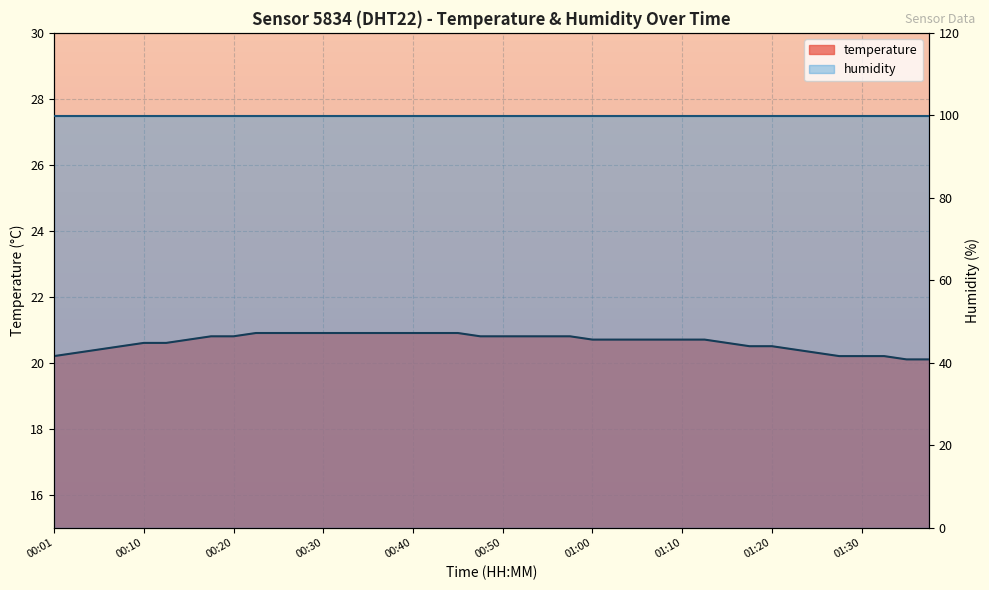

Rank the categories by value from highest to lowest.

00:23, 00:25, 00:28, 00:30, 00:33, 00:35, 00:37, 00:40, 00:42, 00:45, 00:18, 00:20, 00:47, 00:50, 00:52, 00:55, 00:58, 00:15, 01:00, 01:03, 01:05, 01:08, 01:10, 01:13, 00:10, 00:13, 01:15, 00:08, 01:18, 01:20, 00:06, 01:23, 00:03, 01:25, 00:01, 01:28, 01:30, 01:32, 01:35, 01:37